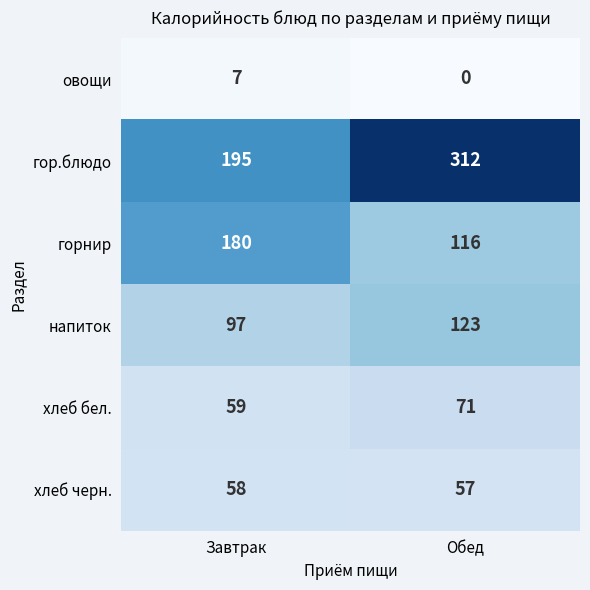

True or false: напиток has a value of 51 at Завтрак.

False